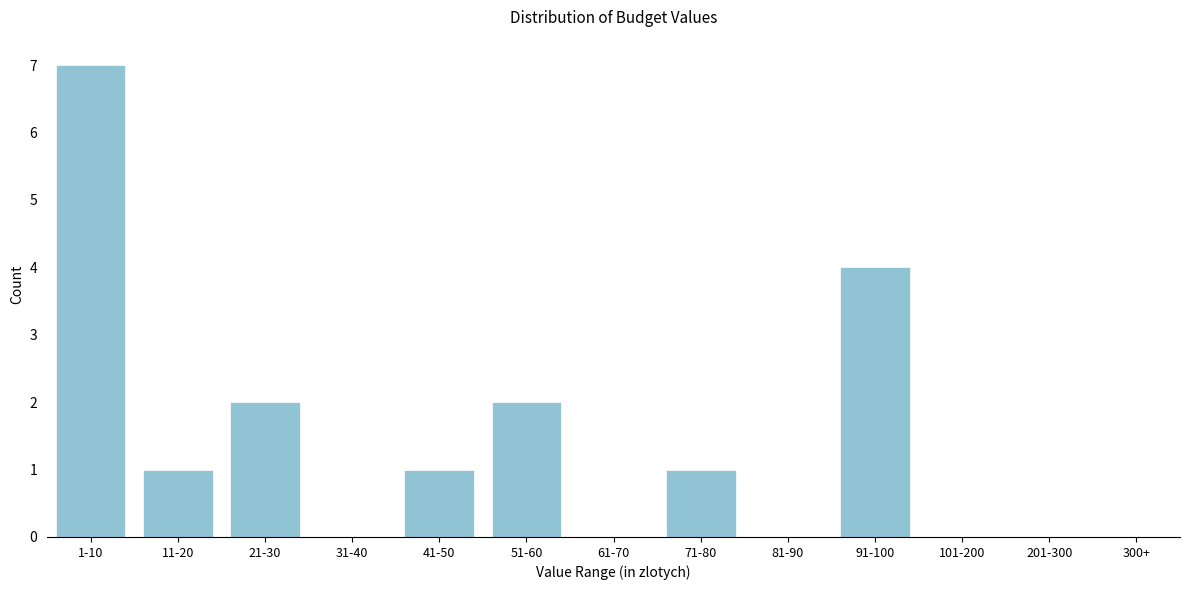

Reading left to right, transcribe all the data shown in this chart.

1-10=7	11-20=1	21-30=2	31-40=0	41-50=1	51-60=2	61-70=0	71-80=1	81-90=0	91-100=4	101-200=0	201-300=0	300+=0